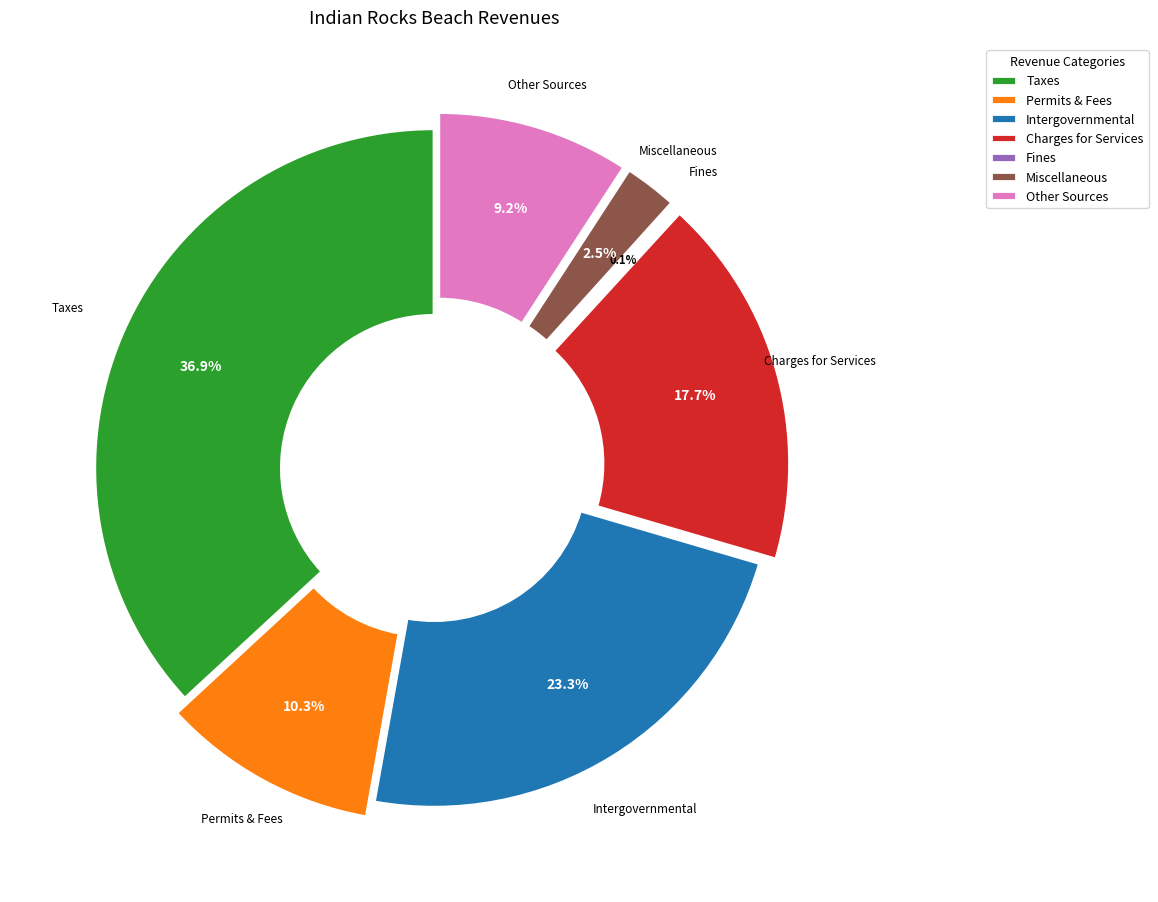

Does Miscellaneous account for over 50% of the chart?

No